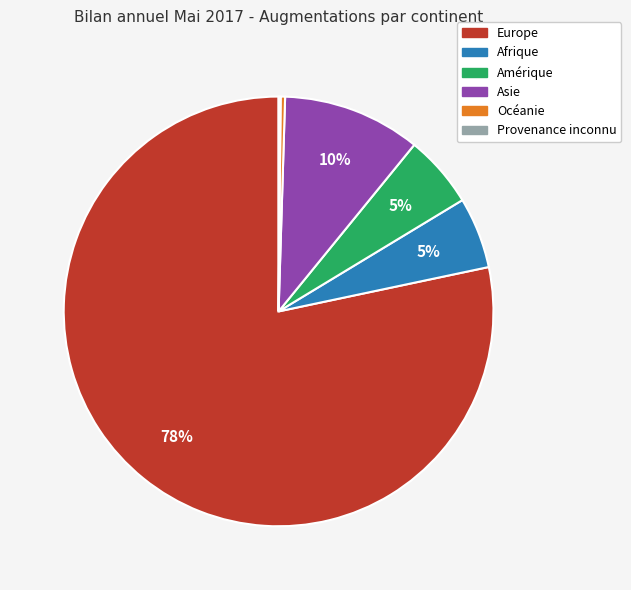

The Océanie slice represents 9% of the pie. True or false?

False